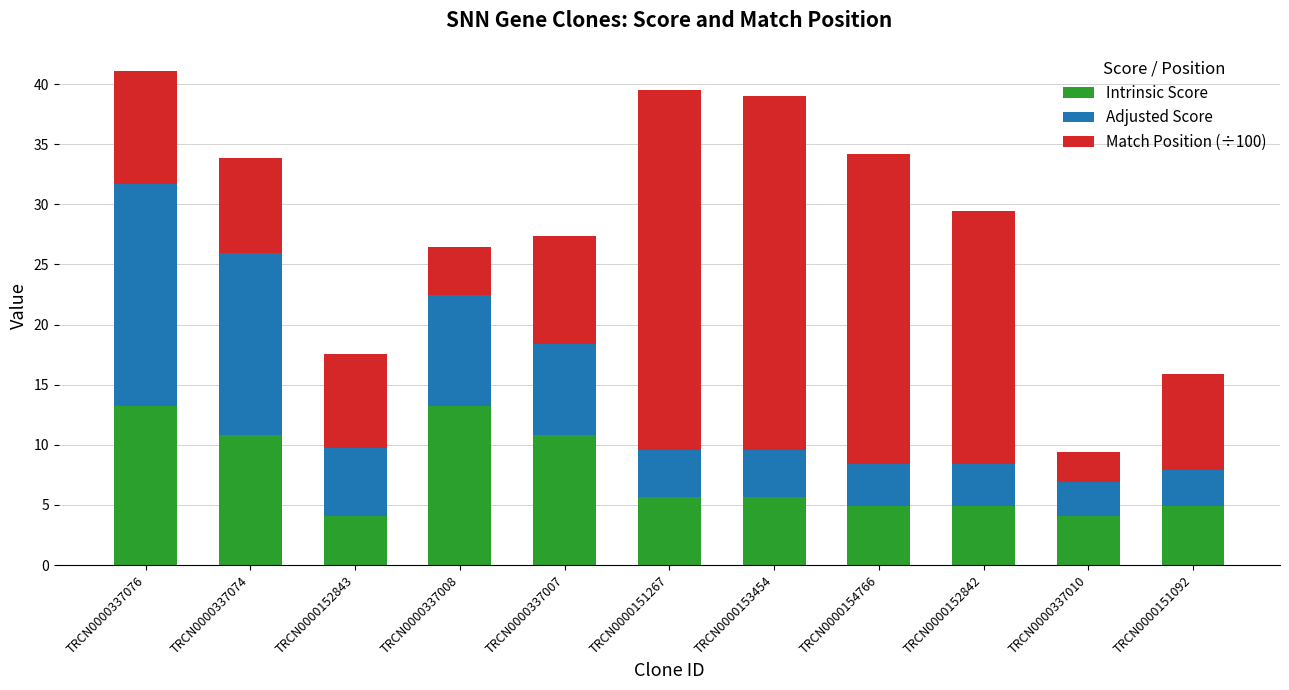

How many bars are there in total?

11